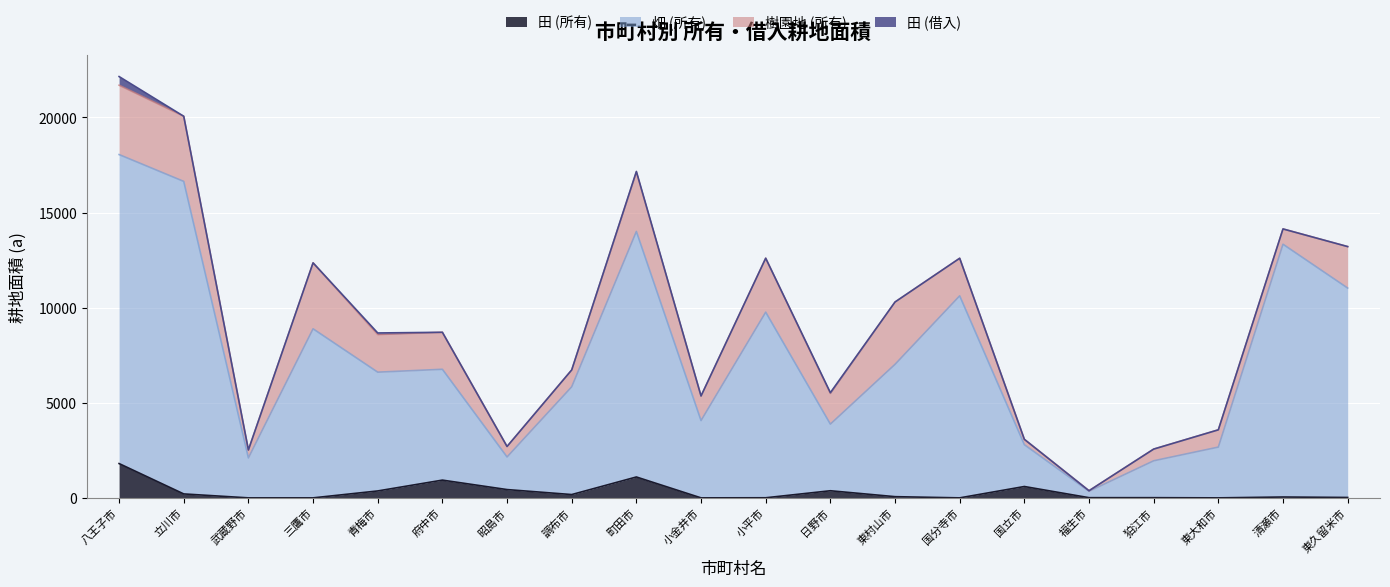

What is the sum of all 田 (所有) values?

6141